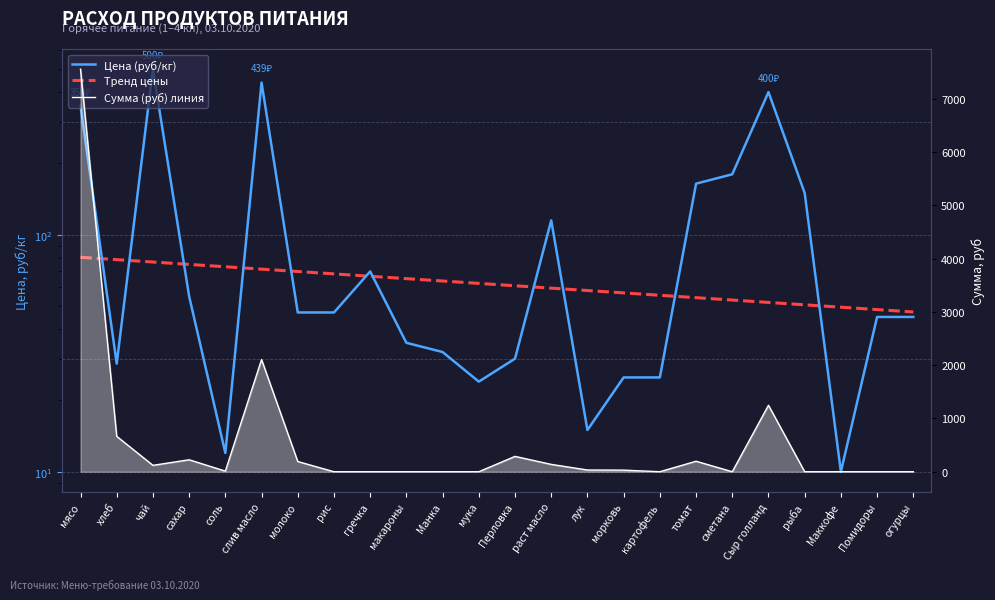

Between раст масло and слив масло, which is larger?

слив масло